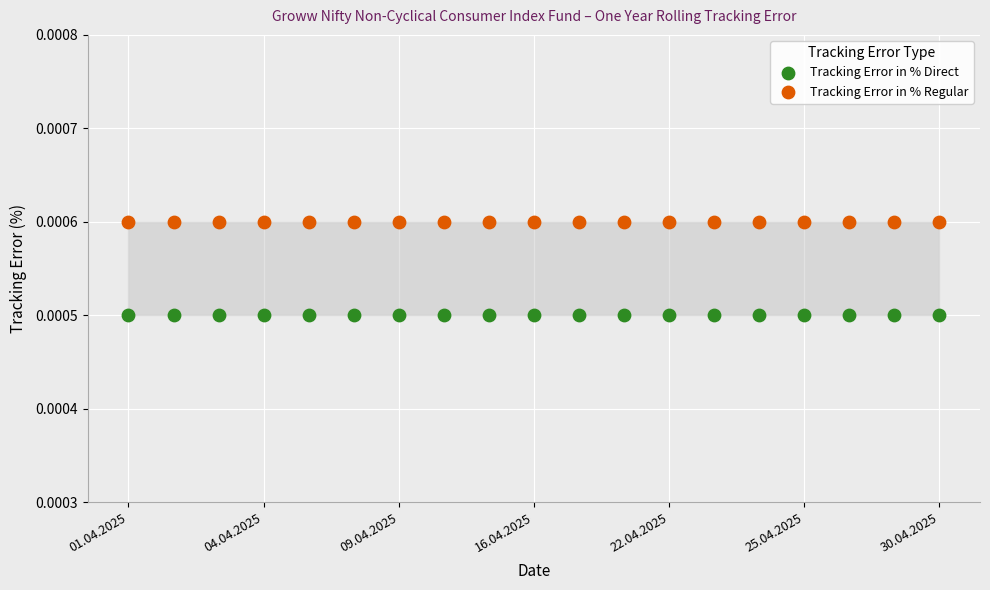

Which series contains the lowest Y value?

Tracking Error in % Direct